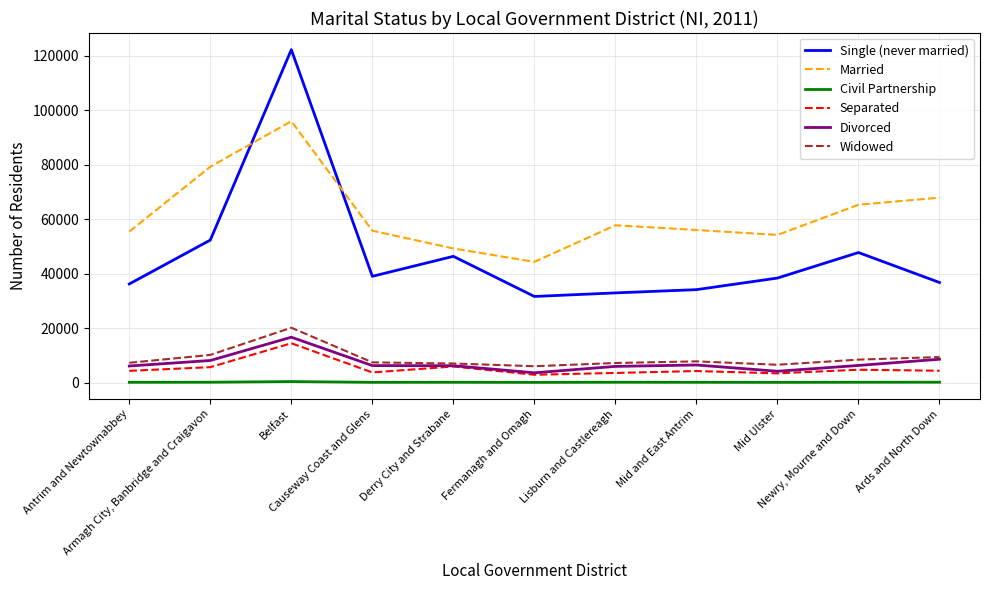

True or false: Married and Civil Partnership intersect in this chart.

False